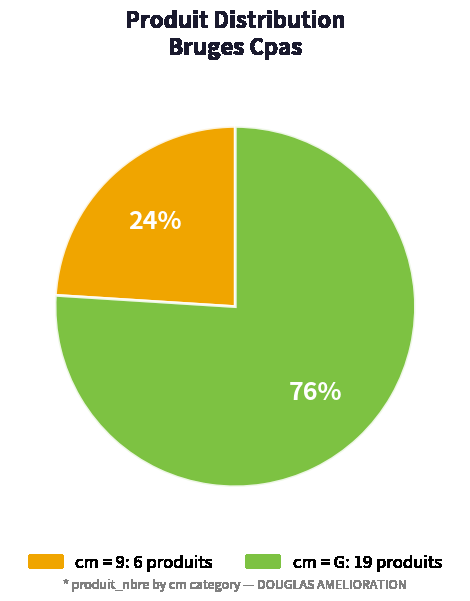

To the nearest percent, what is the average slice percentage?

50%